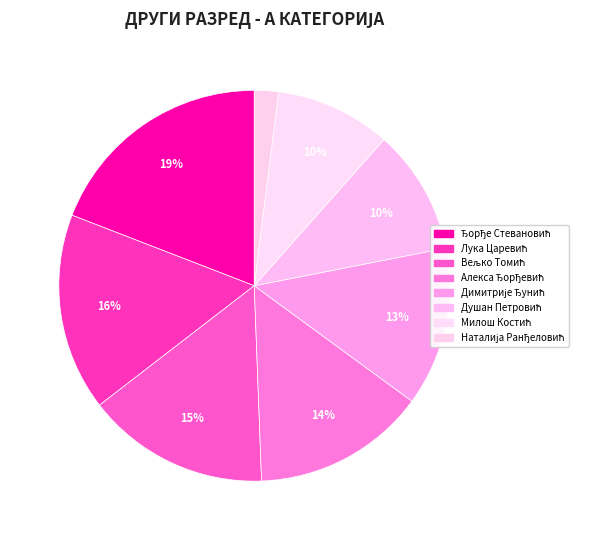

Count the number of slices in the pie.

8